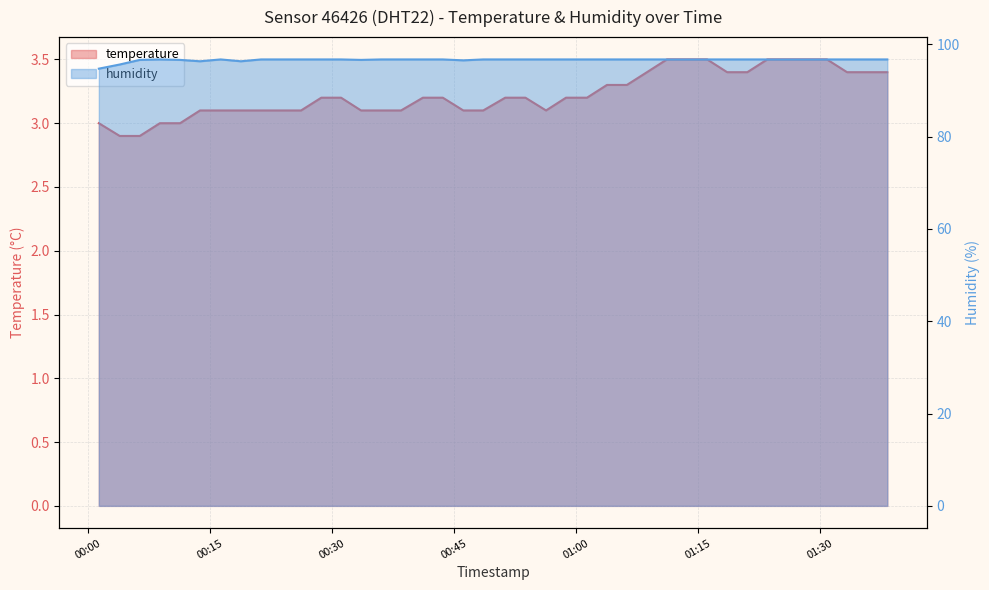

Reading left to right, what are all the values shown in this chart?

temperature: 2022-12-19T00:01:22=3.0	2022-12-19T00:03:56=2.9	2022-12-19T00:06:24=2.9	2022-12-19T00:08:52=3.0	2022-12-19T00:11:21=3.0	2022-12-19T00:13:48=3.1	2022-12-19T00:16:20=3.1	2022-12-19T00:18:49=3.1	2022-12-19T00:21:18=3.1	2022-12-19T00:23:45=3.1	2022-12-19T00:26:13=3.1	2022-12-19T00:28:42=3.2	2022-12-19T00:31:08=3.2	2022-12-19T00:33:35=3.1	2022-12-19T00:36:03=3.1	2022-12-19T00:38:30=3.1	2022-12-19T00:41:11=3.2	2022-12-19T00:43:38=3.2	2022-12-19T00:46:09=3.1	2022-12-19T00:48:36=3.1	2022-12-19T00:51:18=3.2	2022-12-19T00:53:47=3.2	2022-12-19T00:56:19=3.1	2022-12-19T00:58:46=3.2	2022-12-19T01:01:21=3.2	2022-12-19T01:03:48=3.3	2022-12-19T01:06:15=3.3	2022-12-19T01:08:43=3.4	2022-12-19T01:11:10=3.5	2022-12-19T01:13:39=3.5	2022-12-19T01:16:07=3.5	2022-12-19T01:18:34=3.4	2022-12-19T01:21:03=3.4	2022-12-19T01:23:30=3.5	2022-12-19T01:25:57=3.5	2022-12-19T01:28:24=3.5	2022-12-19T01:30:50=3.5	2022-12-19T01:33:18=3.4	2022-12-19T01:35:46=3.4	2022-12-19T01:38:15=3.4
humidity: 2022-12-19T00:01:22=94.7	2022-12-19T00:03:56=95.6	2022-12-19T00:06:24=96.6	2022-12-19T00:08:52=96.7	2022-12-19T00:11:21=96.6	2022-12-19T00:13:48=96.3	2022-12-19T00:16:20=96.7	2022-12-19T00:18:49=96.3	2022-12-19T00:21:18=96.7	2022-12-19T00:23:45=96.7	2022-12-19T00:26:13=96.7	2022-12-19T00:28:42=96.7	2022-12-19T00:31:08=96.7	2022-12-19T00:33:35=96.6	2022-12-19T00:36:03=96.7	2022-12-19T00:38:30=96.7	2022-12-19T00:41:11=96.7	2022-12-19T00:43:38=96.7	2022-12-19T00:46:09=96.5	2022-12-19T00:48:36=96.7	2022-12-19T00:51:18=96.7	2022-12-19T00:53:47=96.7	2022-12-19T00:56:19=96.7	2022-12-19T00:58:46=96.7	2022-12-19T01:01:21=96.7	2022-12-19T01:03:48=96.7	2022-12-19T01:06:15=96.7	2022-12-19T01:08:43=96.7	2022-12-19T01:11:10=96.7	2022-12-19T01:13:39=96.7	2022-12-19T01:16:07=96.7	2022-12-19T01:18:34=96.7	2022-12-19T01:21:03=96.7	2022-12-19T01:23:30=96.7	2022-12-19T01:25:57=96.7	2022-12-19T01:28:24=96.7	2022-12-19T01:30:50=96.7	2022-12-19T01:33:18=96.7	2022-12-19T01:35:46=96.7	2022-12-19T01:38:15=96.7